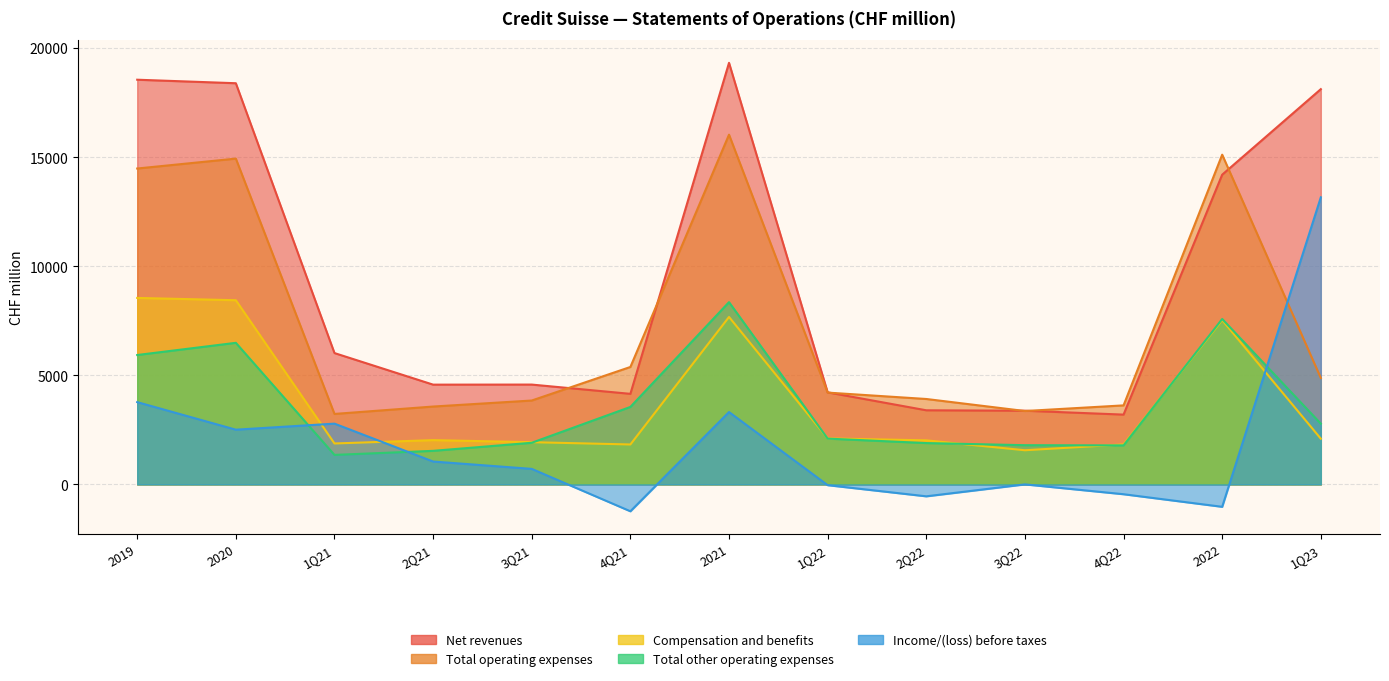

Rank the series at 2Q21 from highest to lowest value.

Net revenues, Total operating expenses, Compensation and benefits, Total other operating expenses, Income/(loss) before taxes